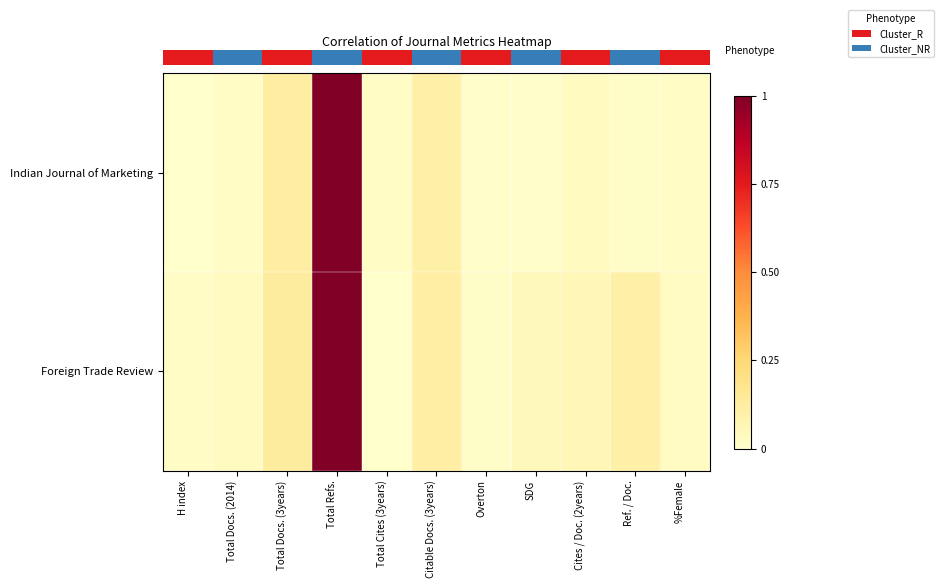

List the series in order of their peak value, highest first.

row_0, row_1